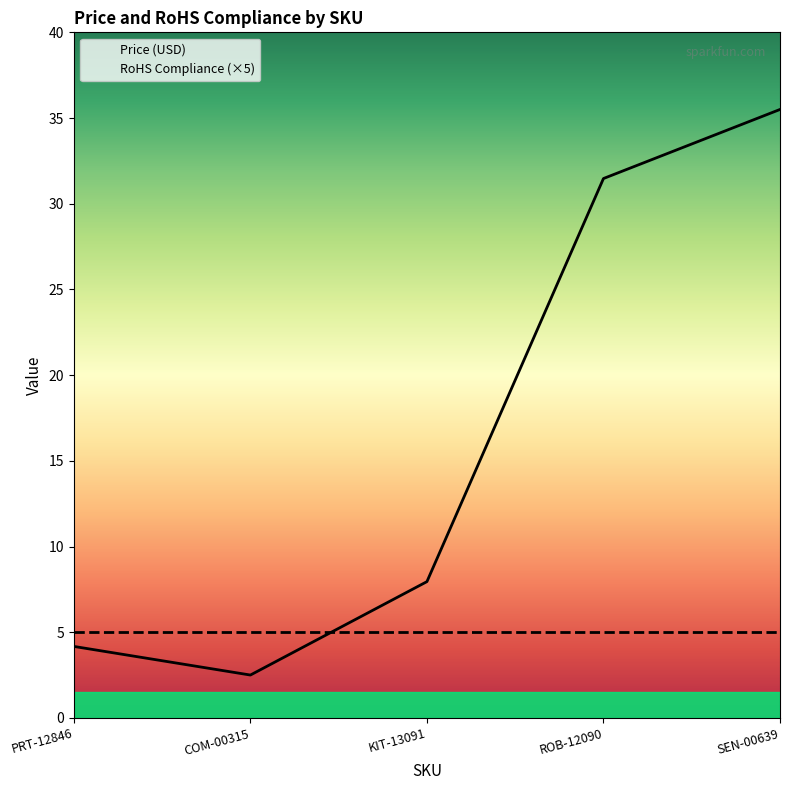

What is the label of the 3rd point from the right?

KIT-13091